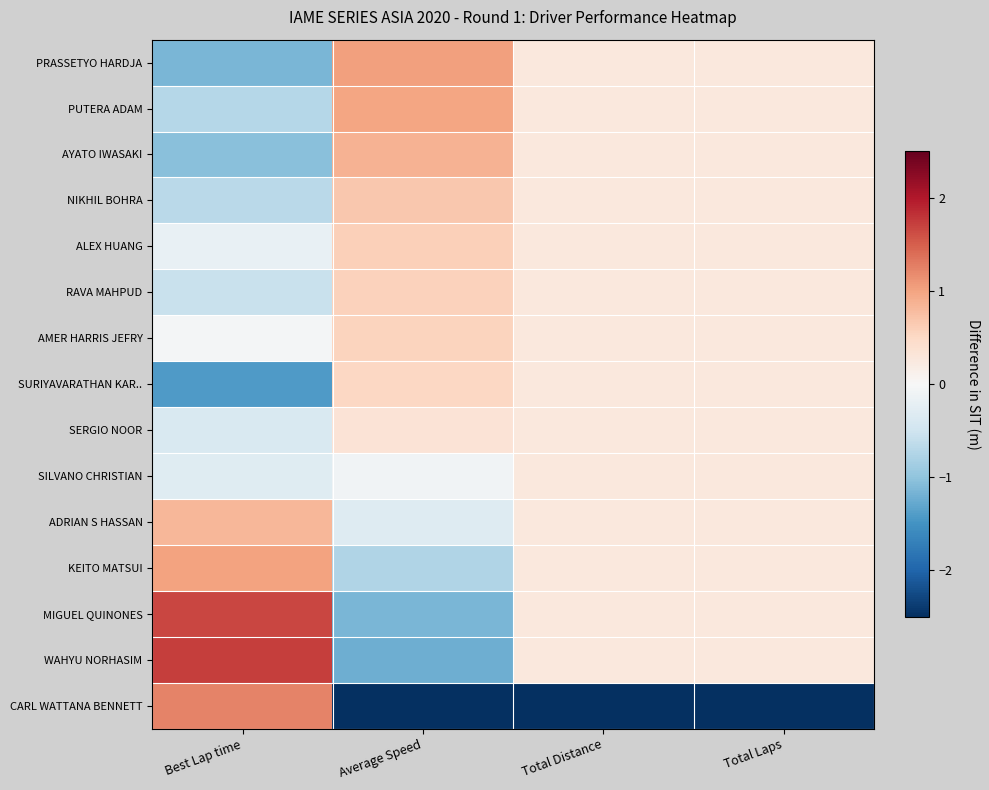

Between Best Lap time and Total Laps, which series saw the biggest shift?

CARL WATTANA BENNETT